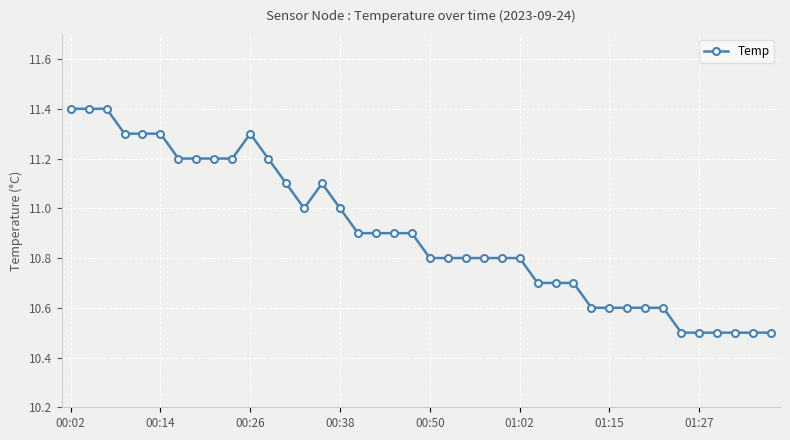

What is the value of the 3rd point from the left?

11.4